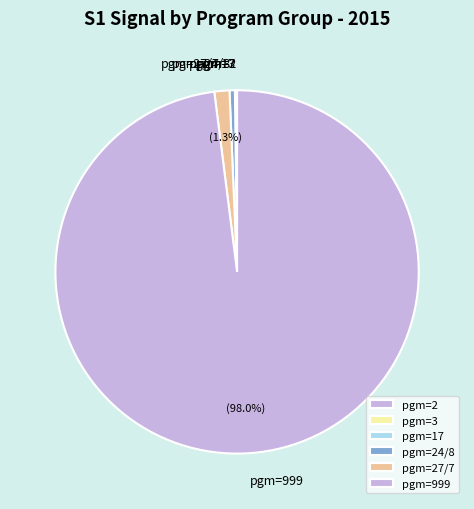

Does pgm=999 represent more than half of the total?

Yes